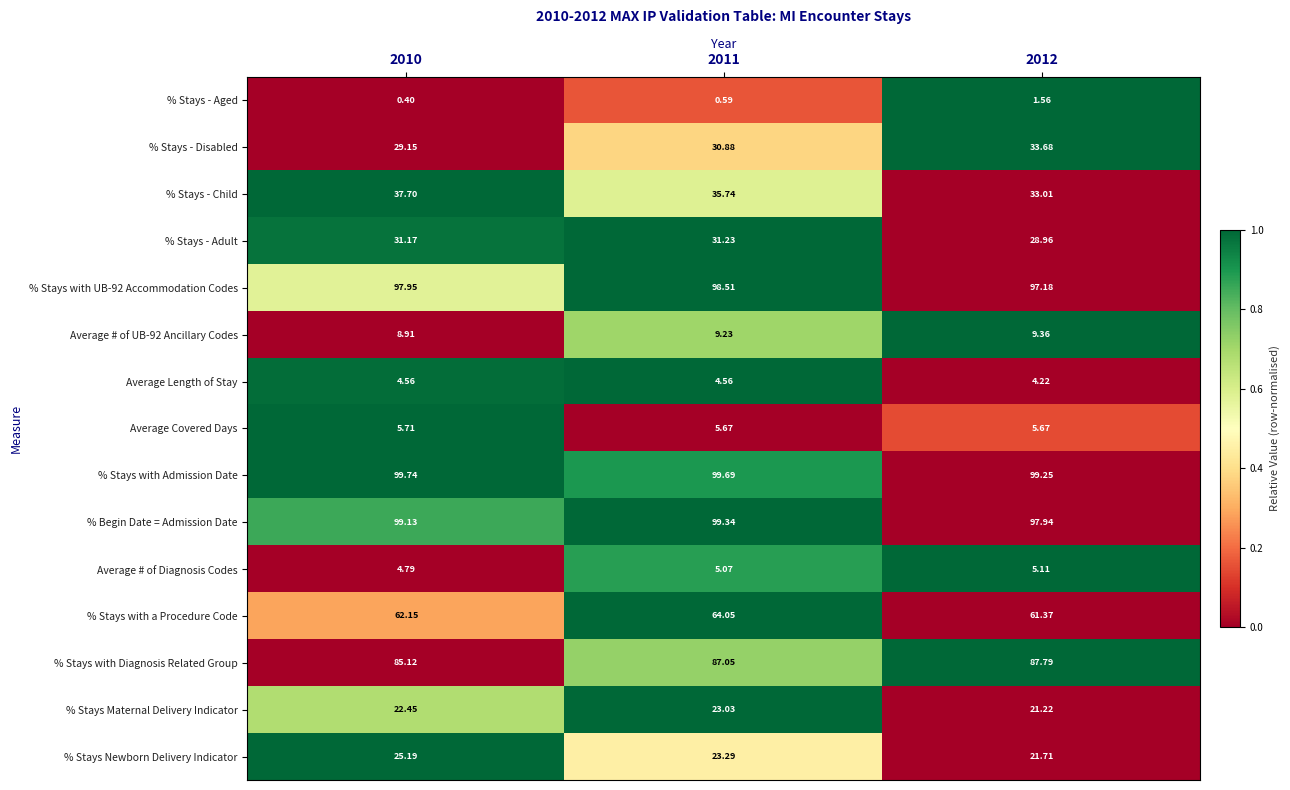

Which series has the largest range (max minus min)?

% Stays - Child